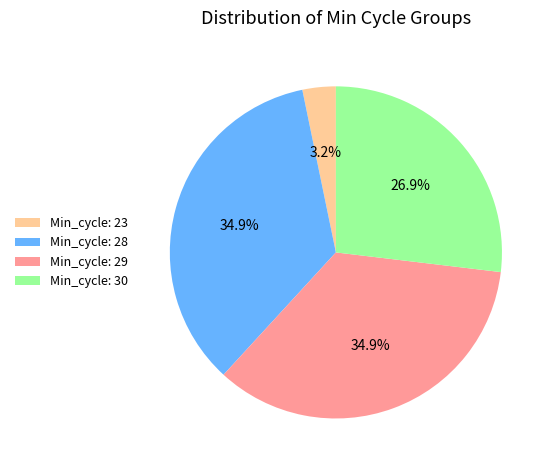

What is the ratio of the value at Min_cycle: 28 to the value at Min_cycle: 30?

1.3